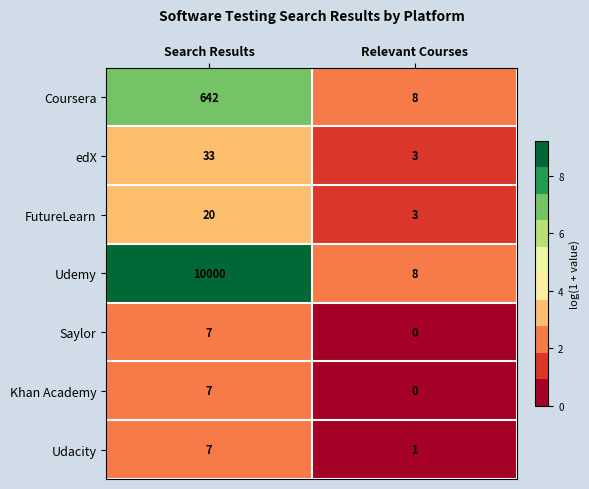

At which category is the sum across all series the highest?

Search Results